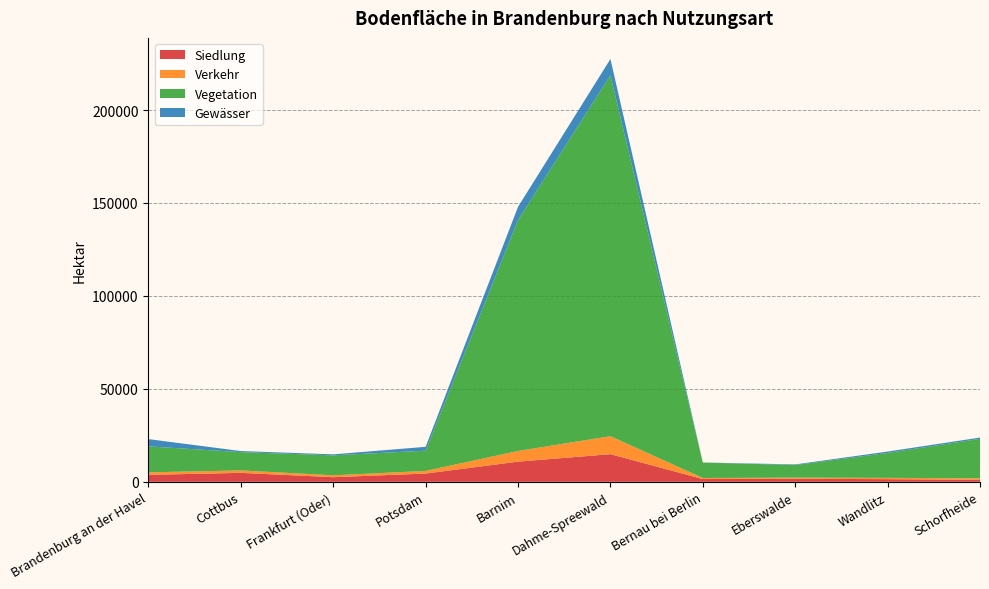

Reading left to right, list all the values displayed in this chart.

Siedlung: 3758	4833	2497	4458	10859	14893	1492	1667	1431	1083
Verkehr: 1353	1309	1018	1411	5751	9649	592	564	707	804
Vegetation: 13964	9839	10740	10906	124249	194120	8263	6814	13390	21252
Gewässer: 3897	581	530	2049	7098	8788	71	318	755	678